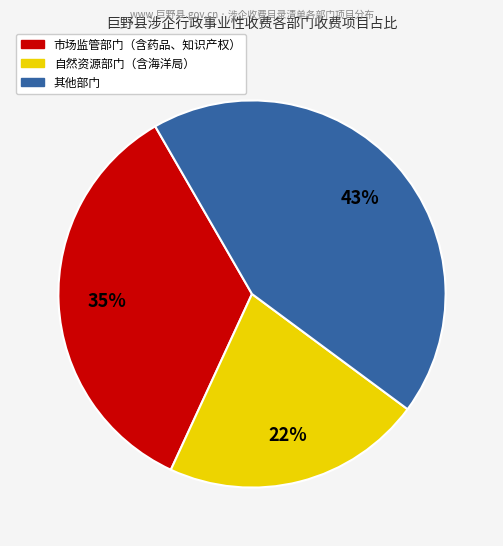

Is there a majority slice in this chart?

No